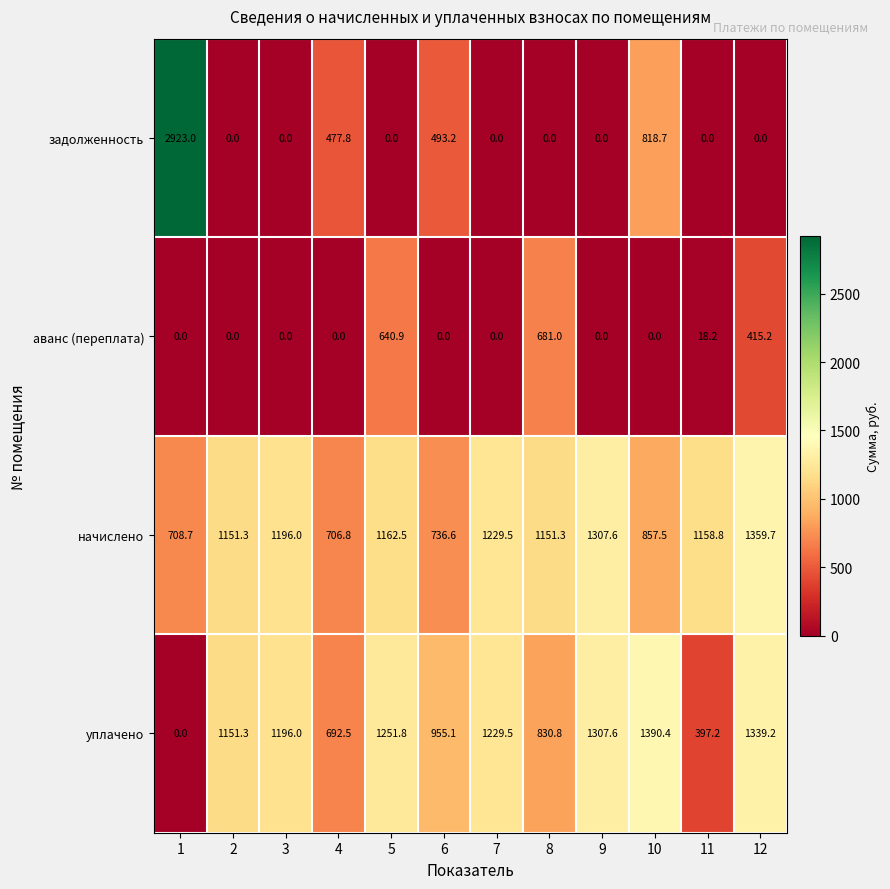

At how many categories does at least one series exceed 333?

12